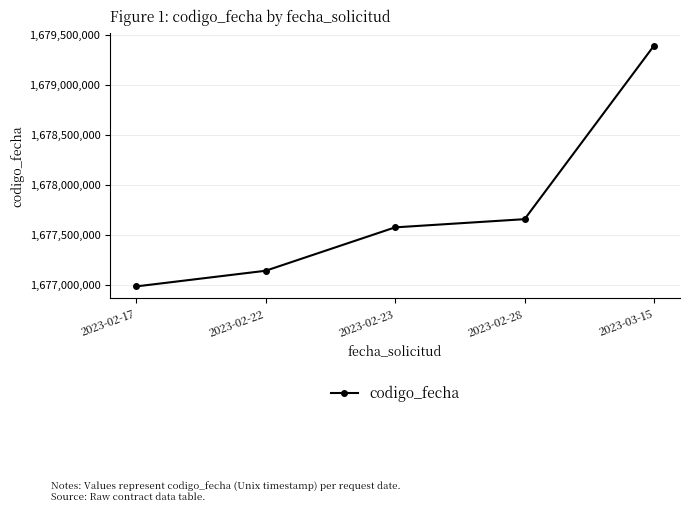

Between 2023-02-17 and 2023-02-23, which is larger?

2023-02-23